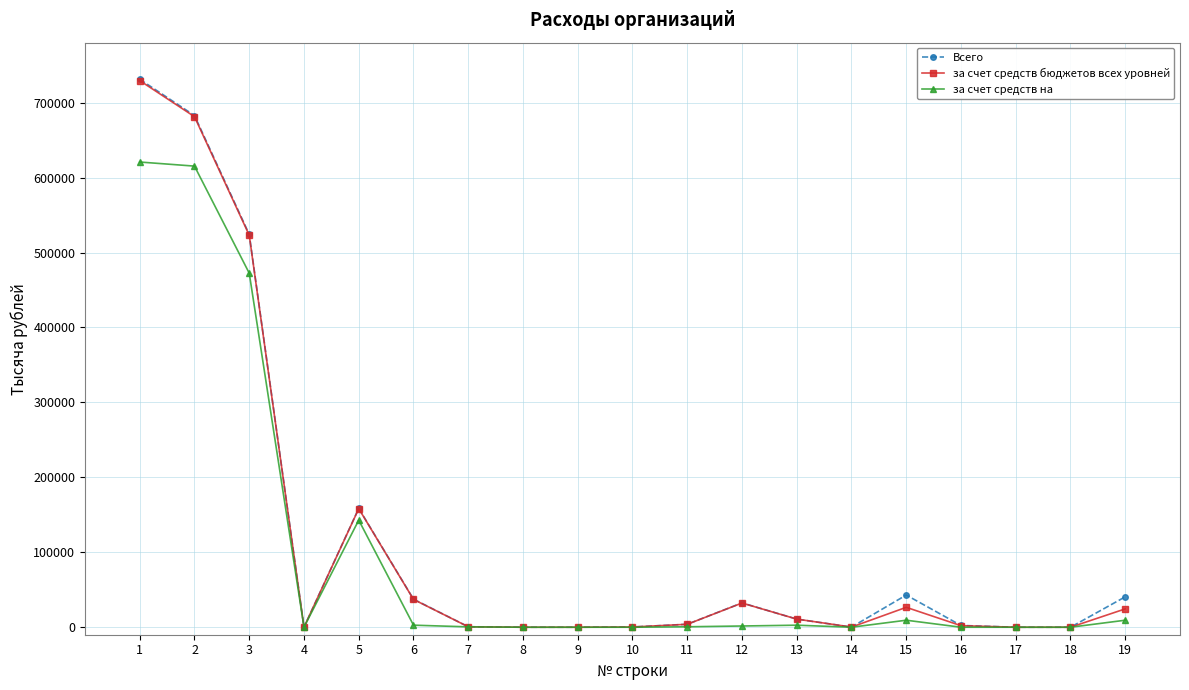

How many values in the за счет средств бюджетов всех уровней series are below 3911?

9